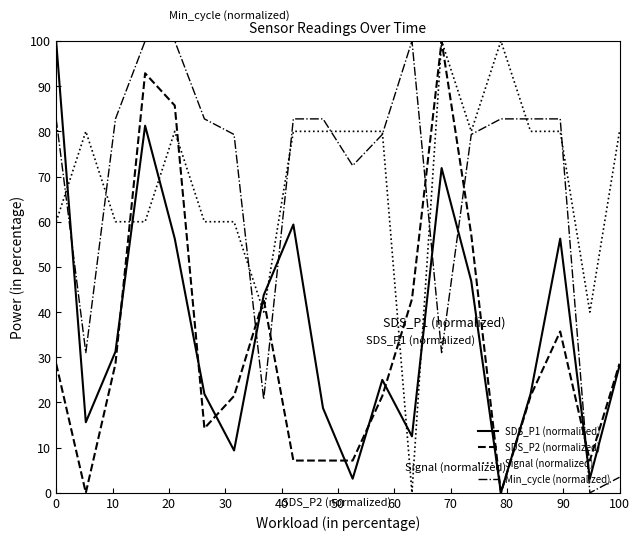

At how many categories does at least one series exceed 10?

20